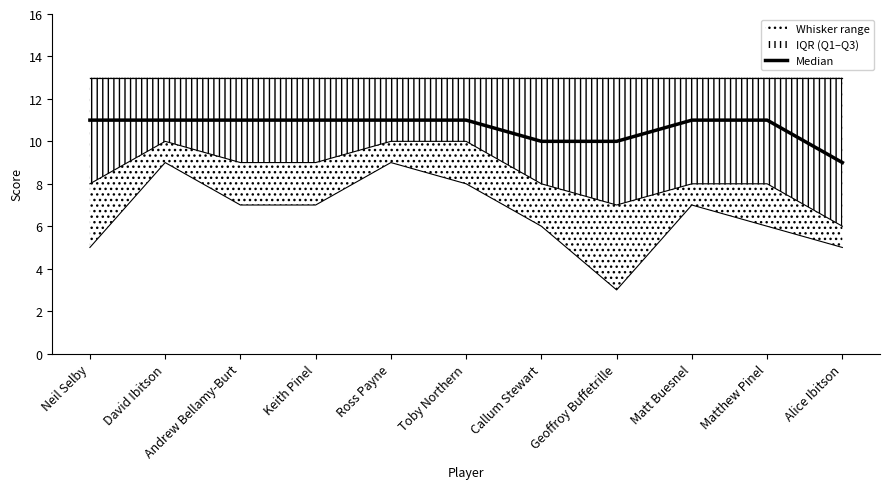

What is the label of the 5th point from the right?

Callum Stewart